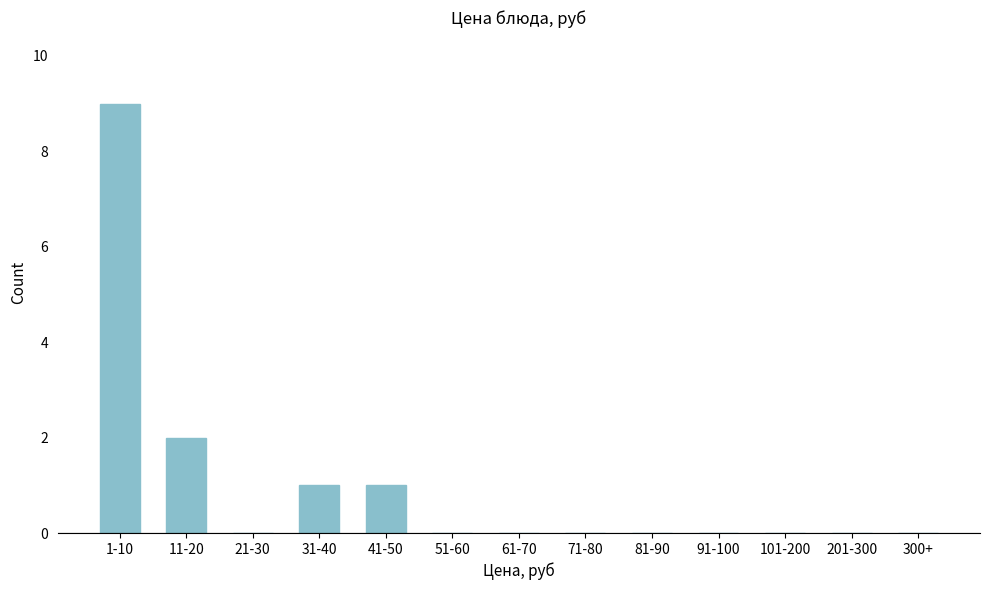

Reading right to left, extract all data points from this chart.

300+=0	201-300=0	101-200=0	91-100=0	81-90=0	71-80=0	61-70=0	51-60=0	41-50=1	31-40=1	21-30=0	11-20=2	1-10=9